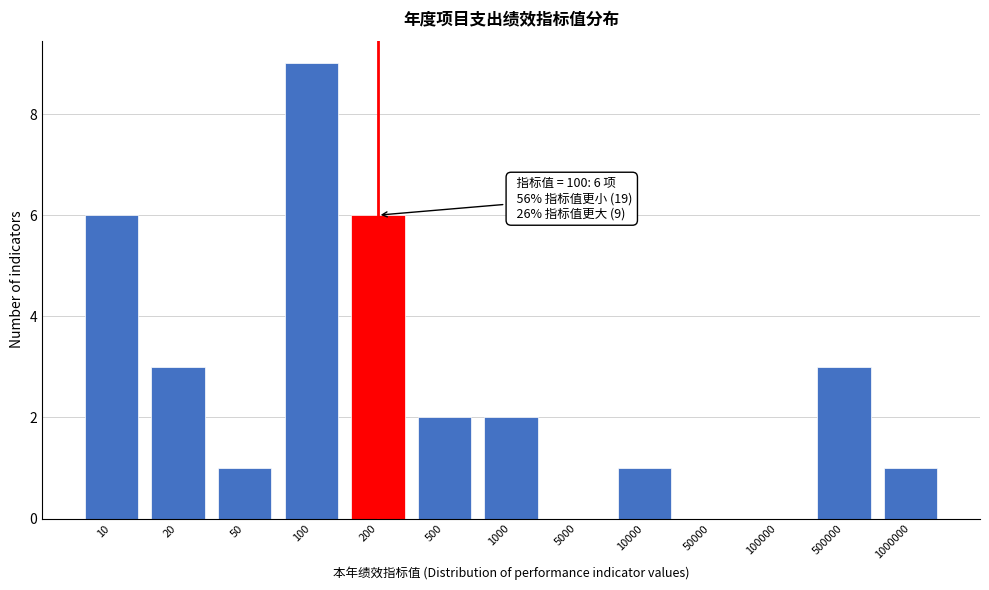

Reading left to right, what are all the values shown in this chart?

10=6	20=3	50=1	100=9	200=6	500=2	1000=2	5000=0	10000=1	50000=0	100000=0	500000=3	1000000=1